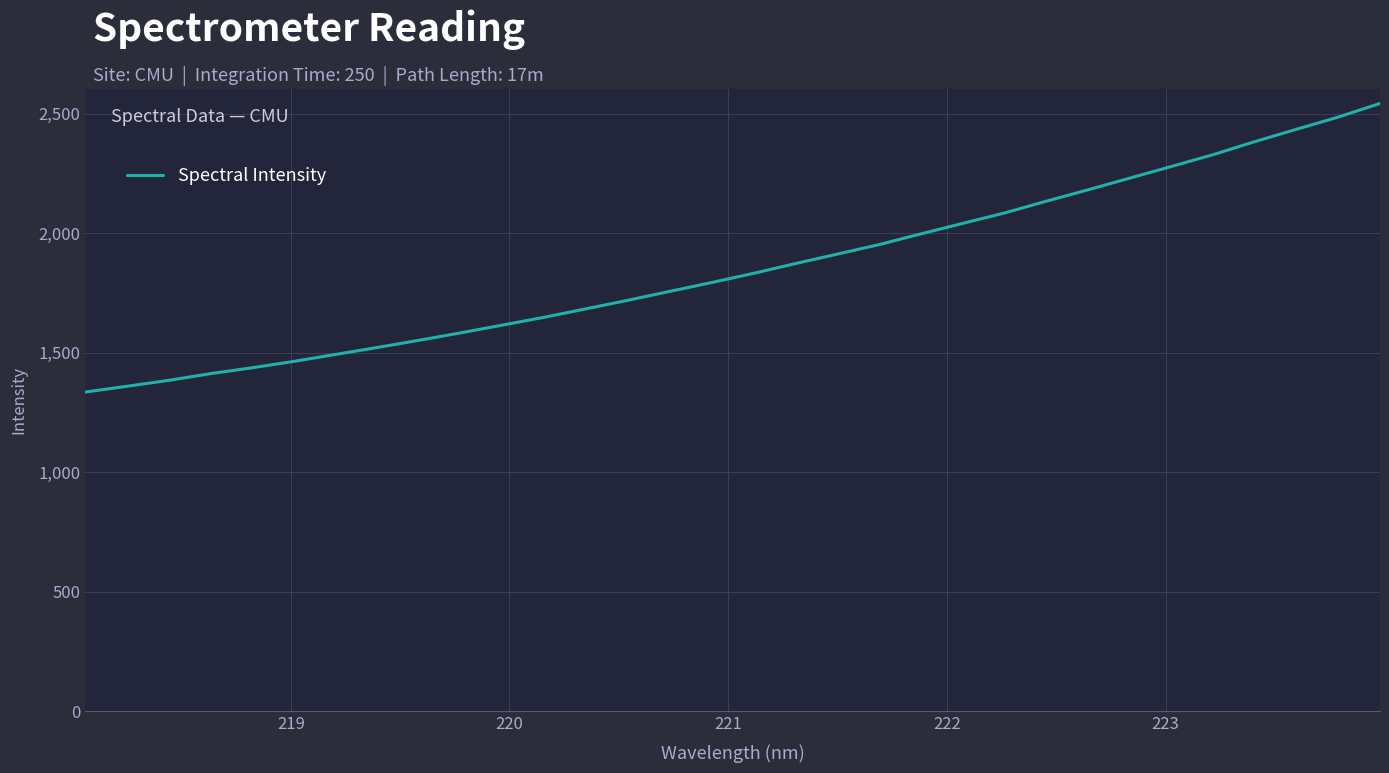

Reading left to right, extract all data points from this chart.

1335.9	1360.1	1384.9	1413.0	1437.7	1464.5	1493.7	1522.8	1553.0	1584.2	1616.7	1649.5	1684.9	1720.6	1757.7	1794.6	1833.0	1873.7	1913.2	1953.0	1997.8	2041.7	2085.2	2134.3	2182.0	2231.0	2279.8	2329.3	2383.9	2435.6	2486.6	2543.7